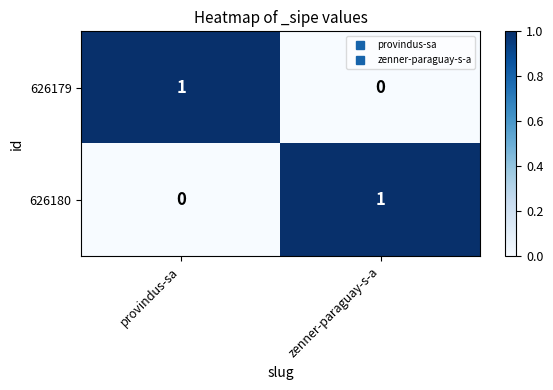

At provindus-sa, list the series in order from largest to smallest.

626179, 626180